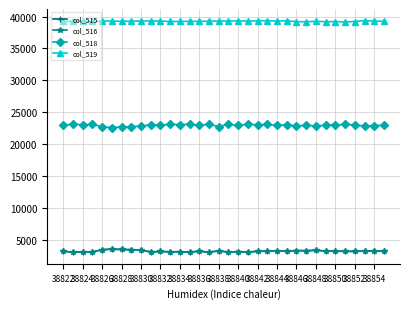

What is the lowest value of the col_519 series?

39157